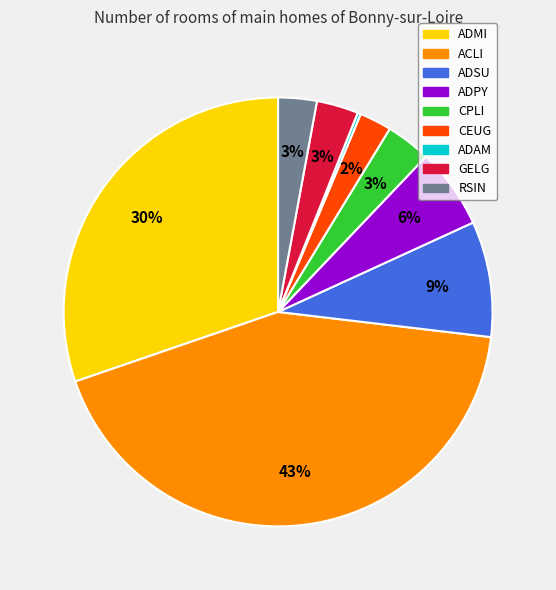

What is the ratio of the value at ADSU to the value at ADMI?

0.3